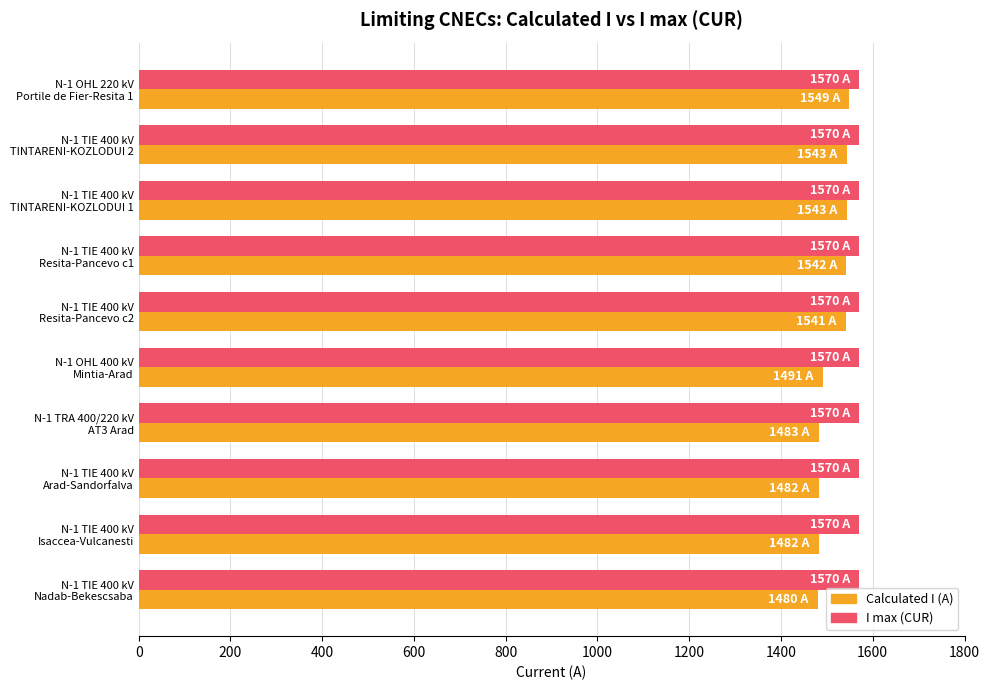

Rank the series by their maximum value, from lowest to highest.

Calculated I (A), I max (CUR)